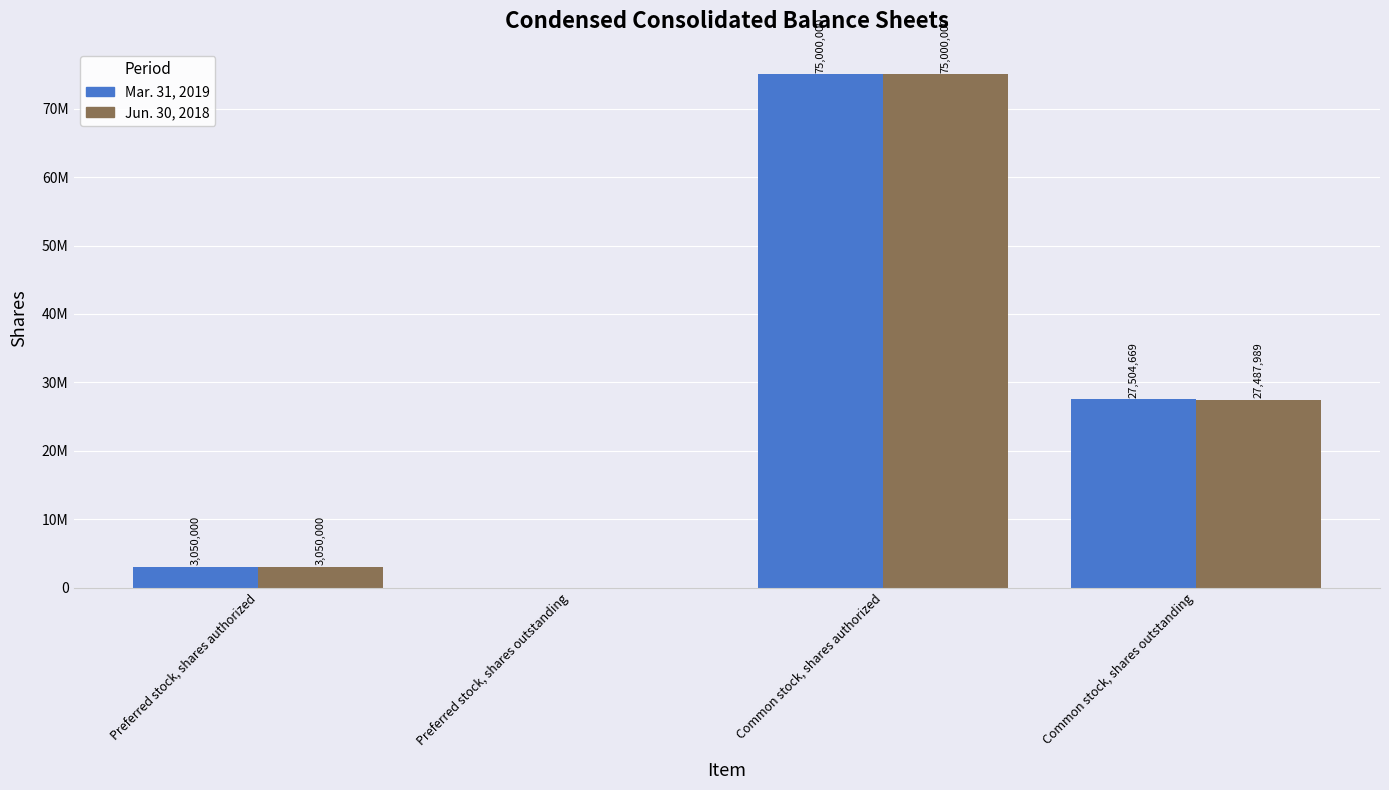

What are all the series names shown in the legend?

Mar. 31, 2019, Jun. 30, 2018